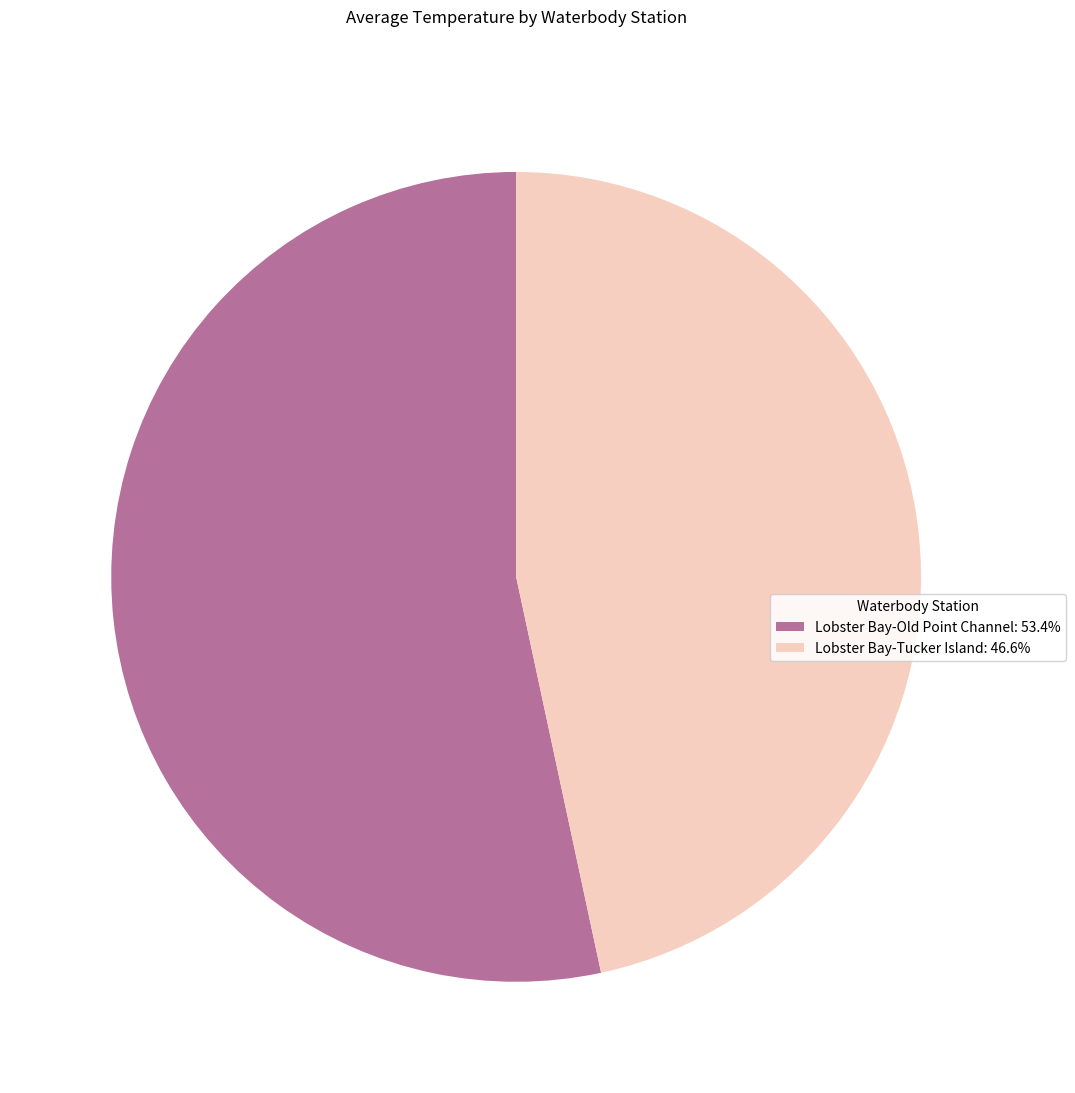

Do Lobster Bay-Old Point Channel: 53.4% and Lobster Bay-Tucker Island: 46.6% together represent more than half of the pie?

Yes